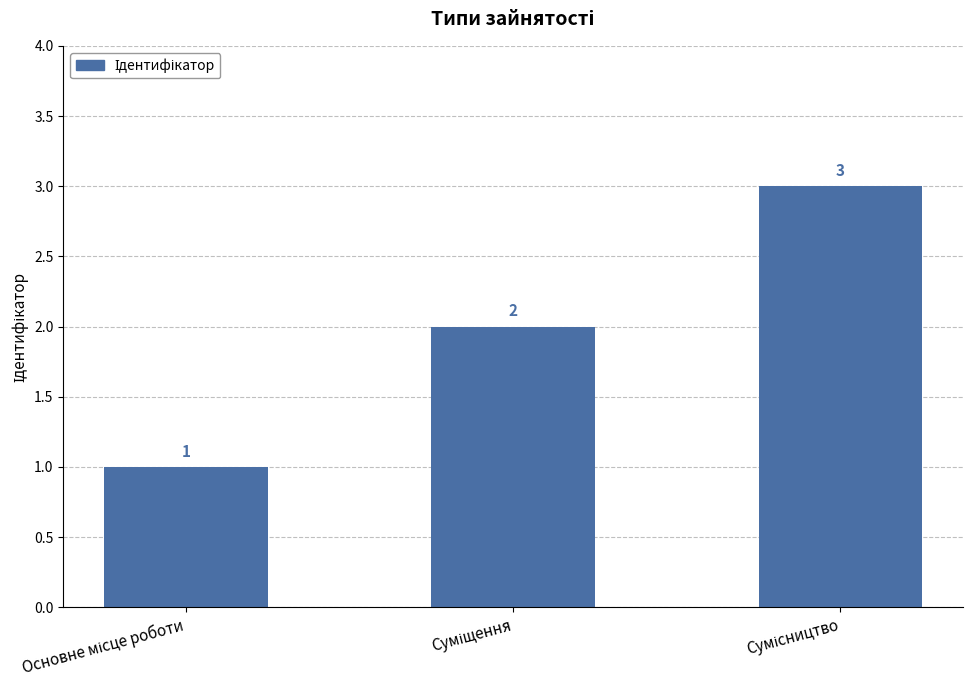

What is the greatest value displayed?

3